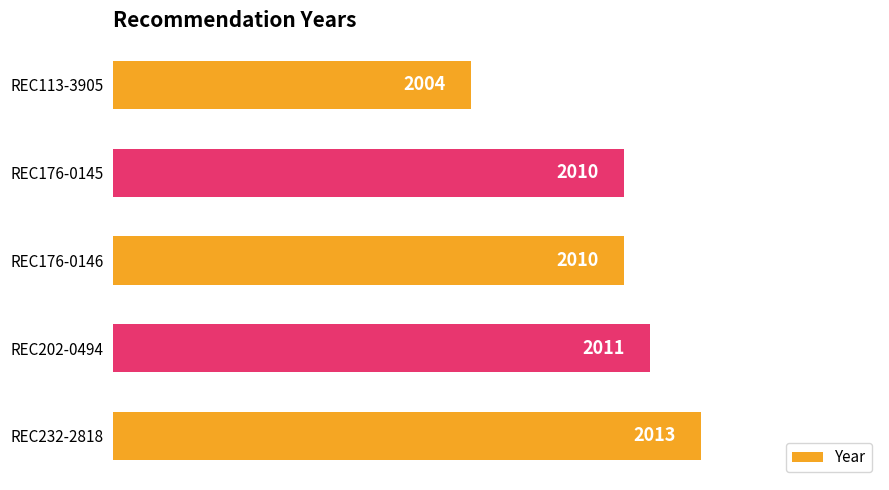

The value at REC202-0494 is 2011. True or false?

True